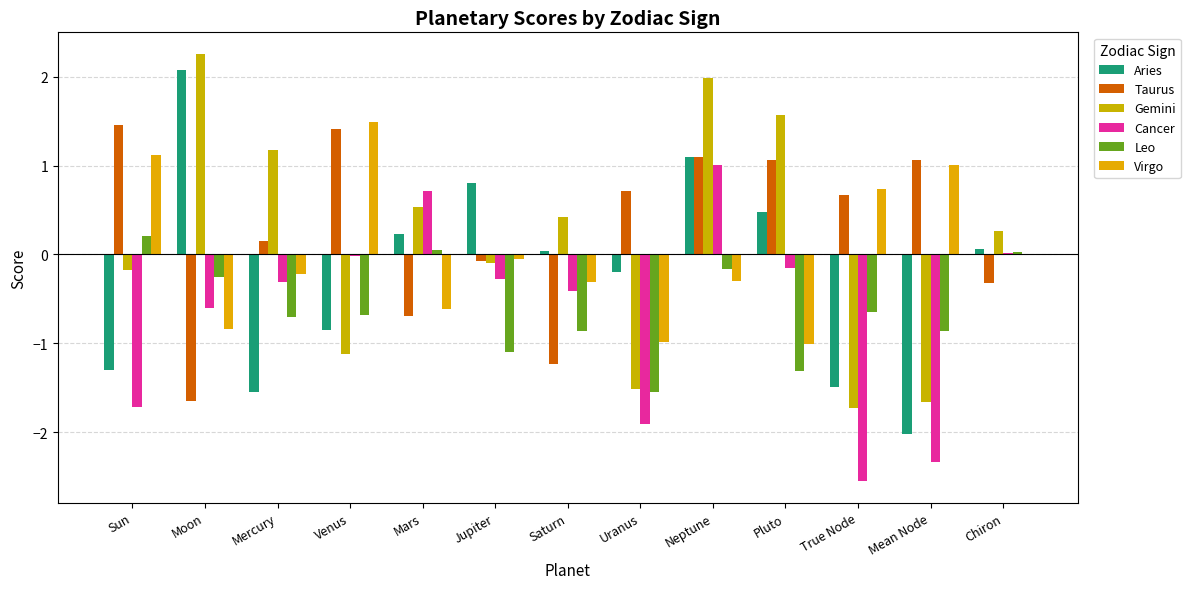

What is the total value across all series at Saturn?

-2.4